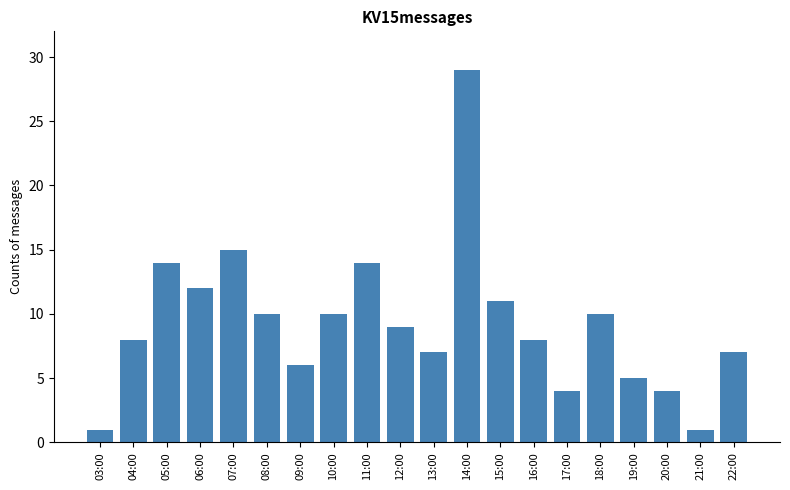

What is the label of the 12th bar from the right?

11:00